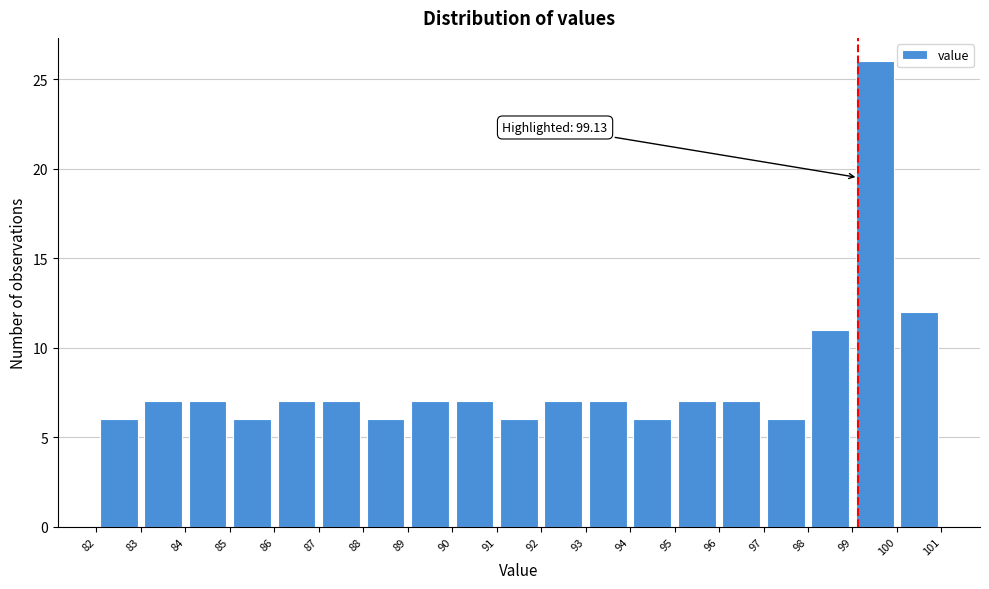

Which range on the x-axis has the tallest bar?

99 to 100